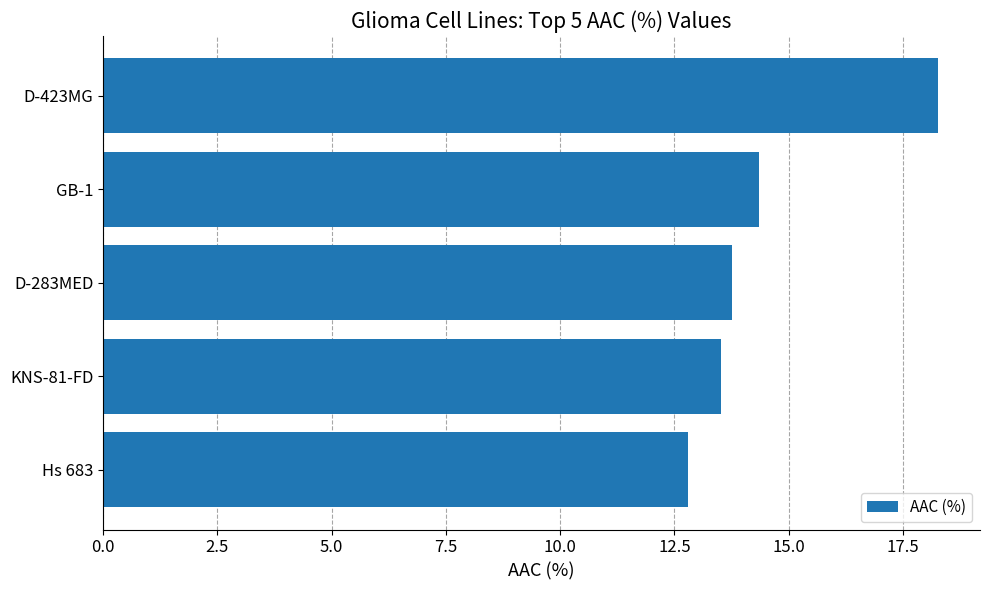

Read the value at D-423MG.

18.3